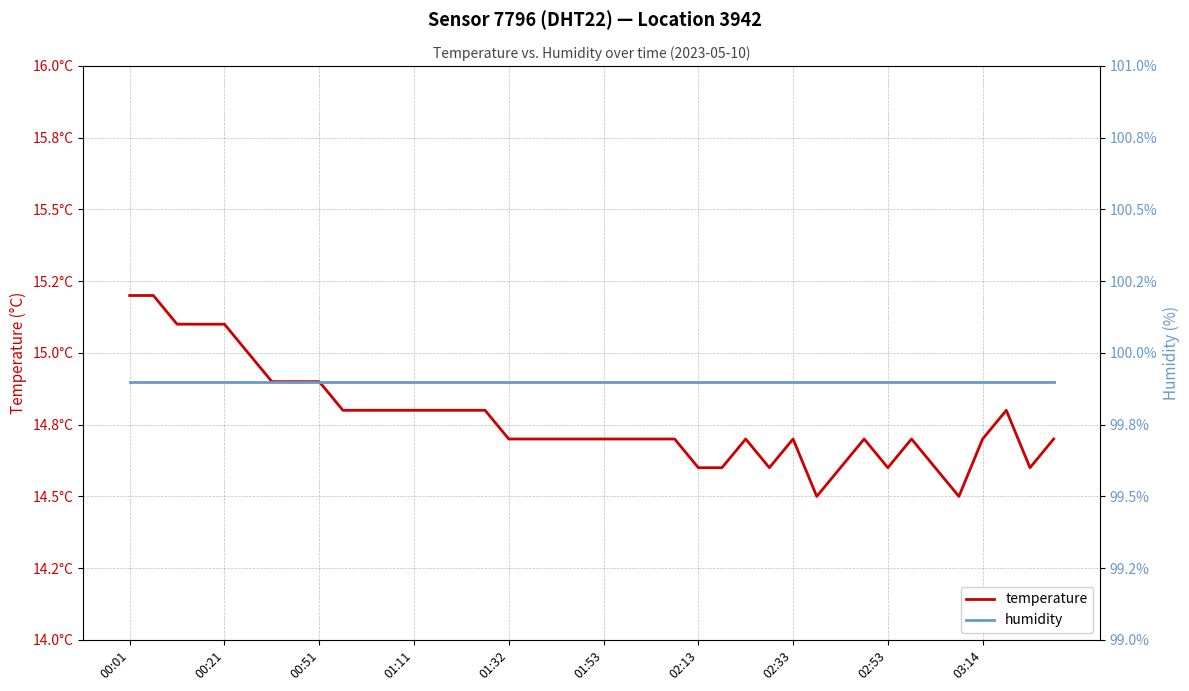

Count the temperature values in the range 14 to 15.

35